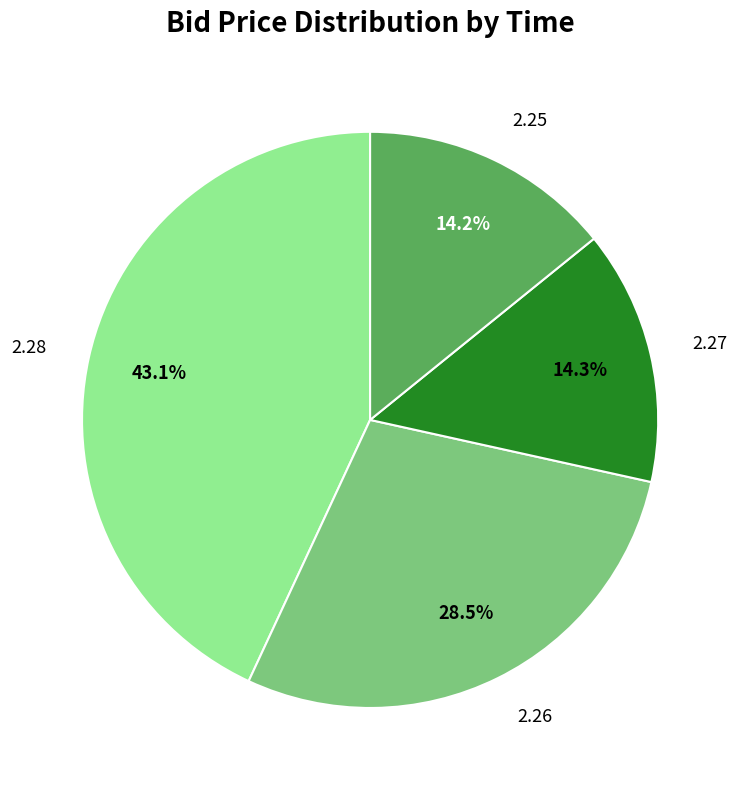

Is there any slice that represents more than half of the pie?

No